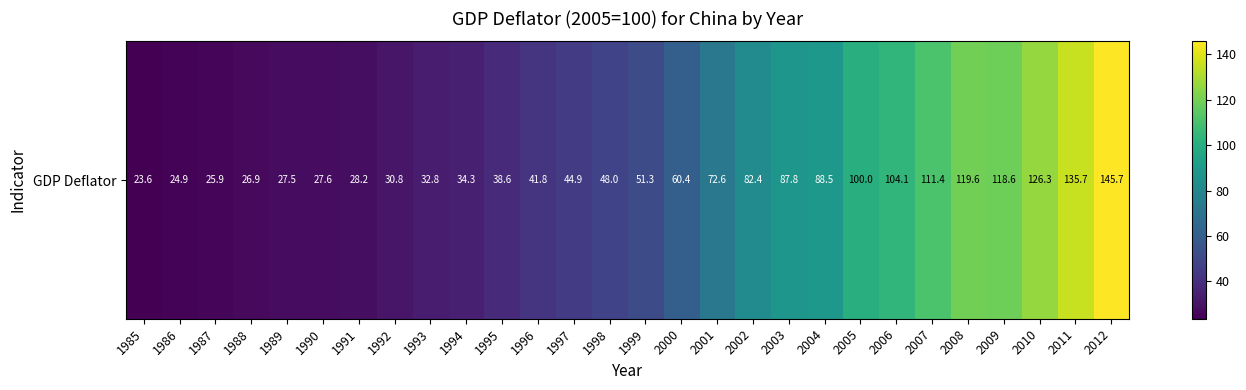

Which category has the lowest value across all series?

1985